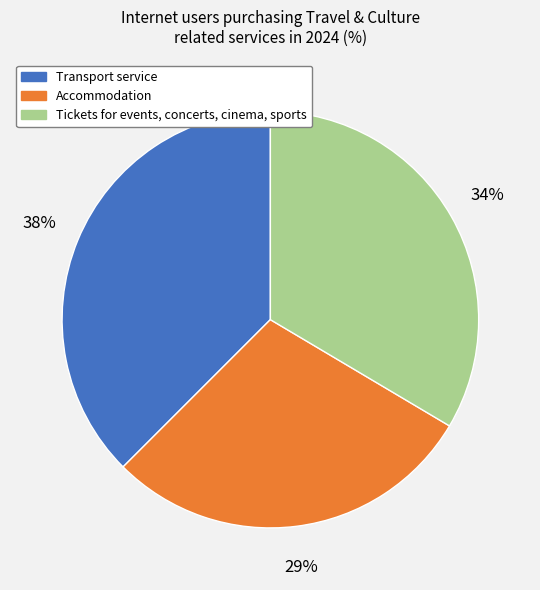

Which slice is the largest?

Transport service